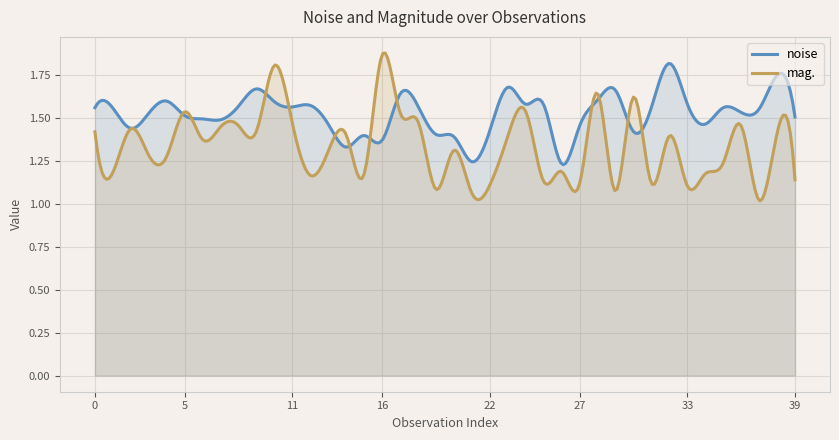

How many lines are shown in the chart?

2